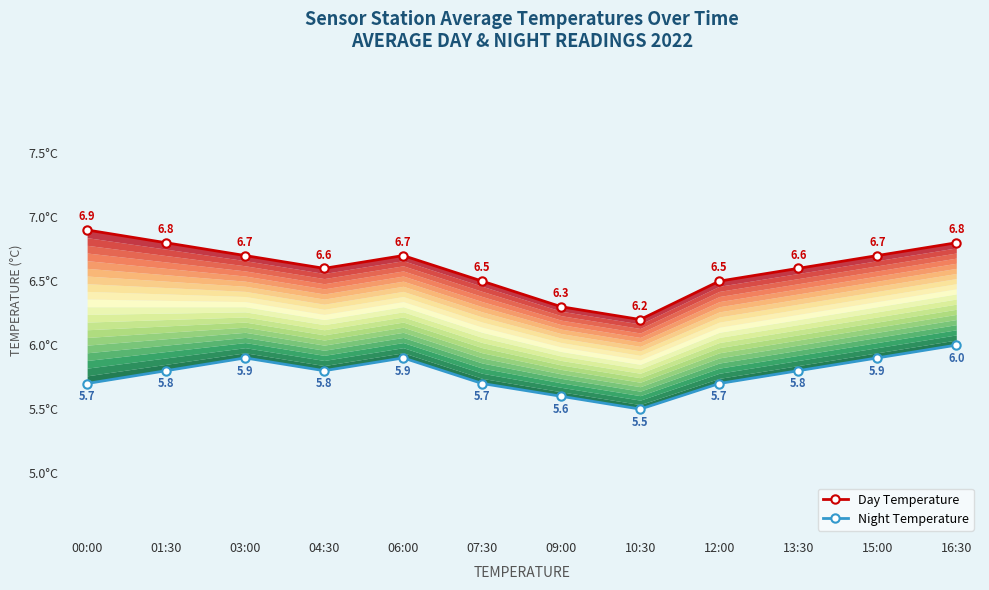

Rank the series at 09:00 from highest to lowest value.

Day Temperature, Night Temperature